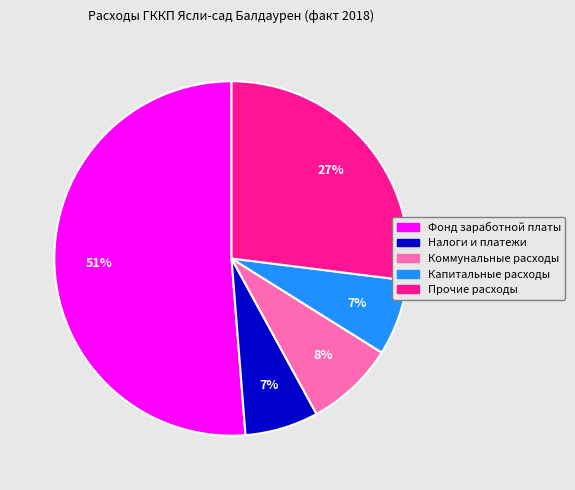

Combined, do Коммунальные расходы and Налоги и платежи account for over 50%?

No